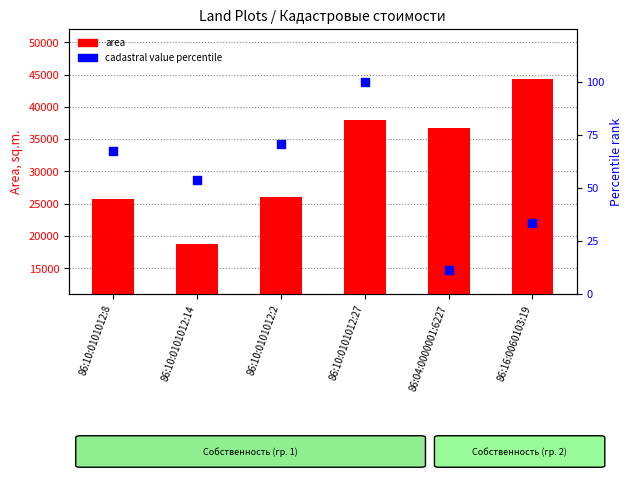

What are all the series names shown in the legend?

area, cadastral value percentile